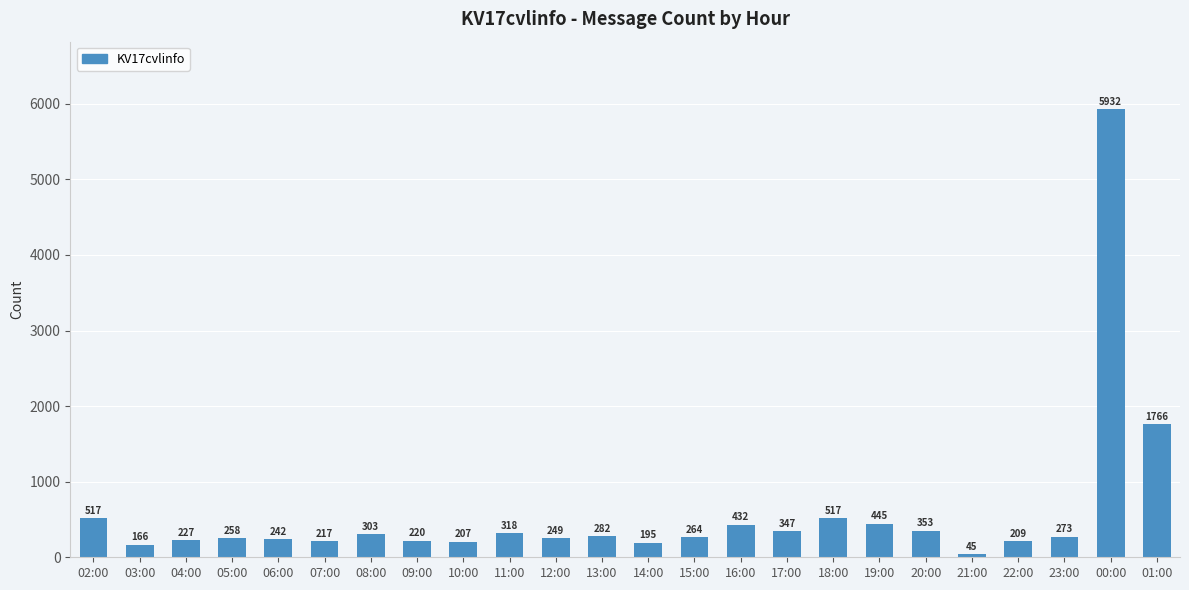

Read the value at 19:00.

445